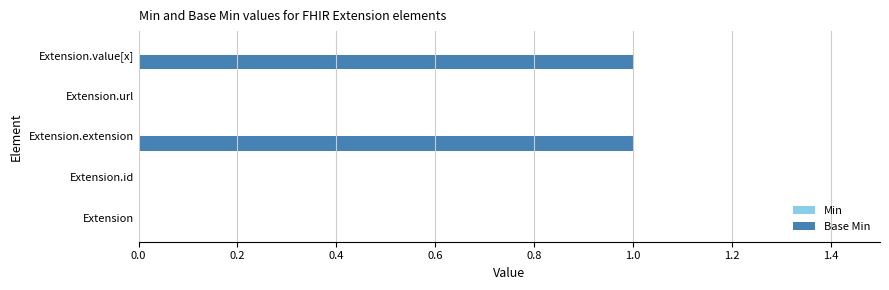

Which has a higher value, Extension.value[x] or Extension?

Extension.value[x]